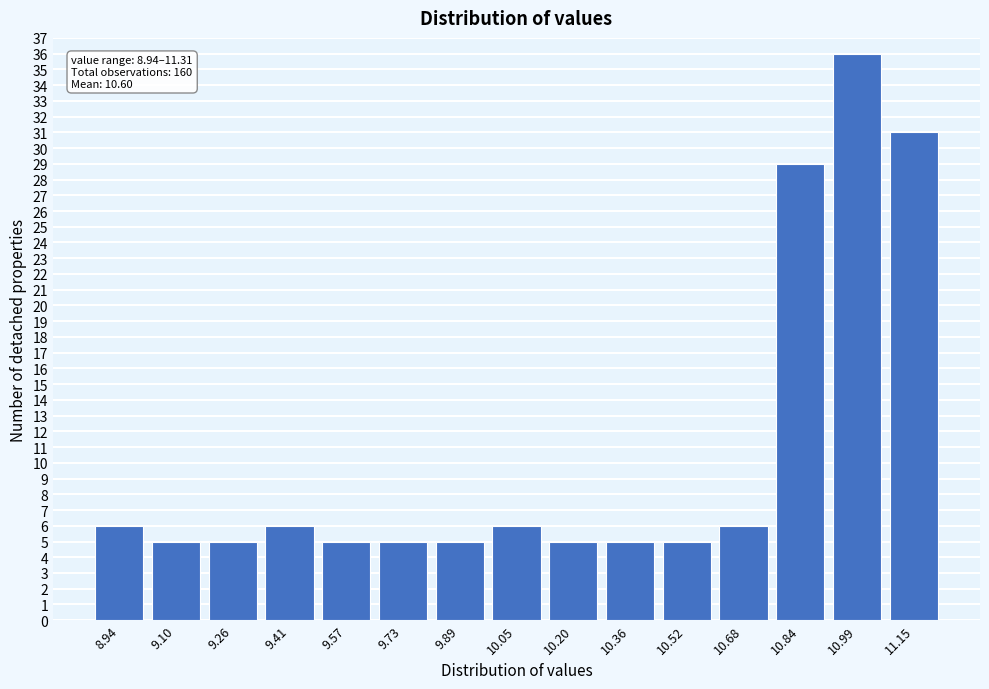

Reading left to right, list all the values displayed in this chart.

6	5	5	6	5	5	5	6	5	5	5	6	29	36	31